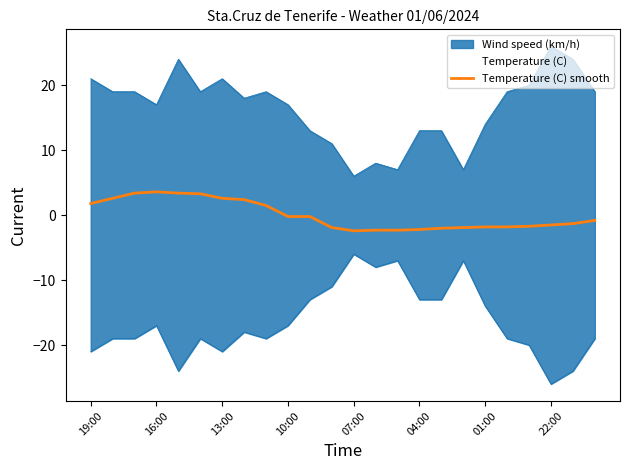

How many lines are shown in the chart?

1